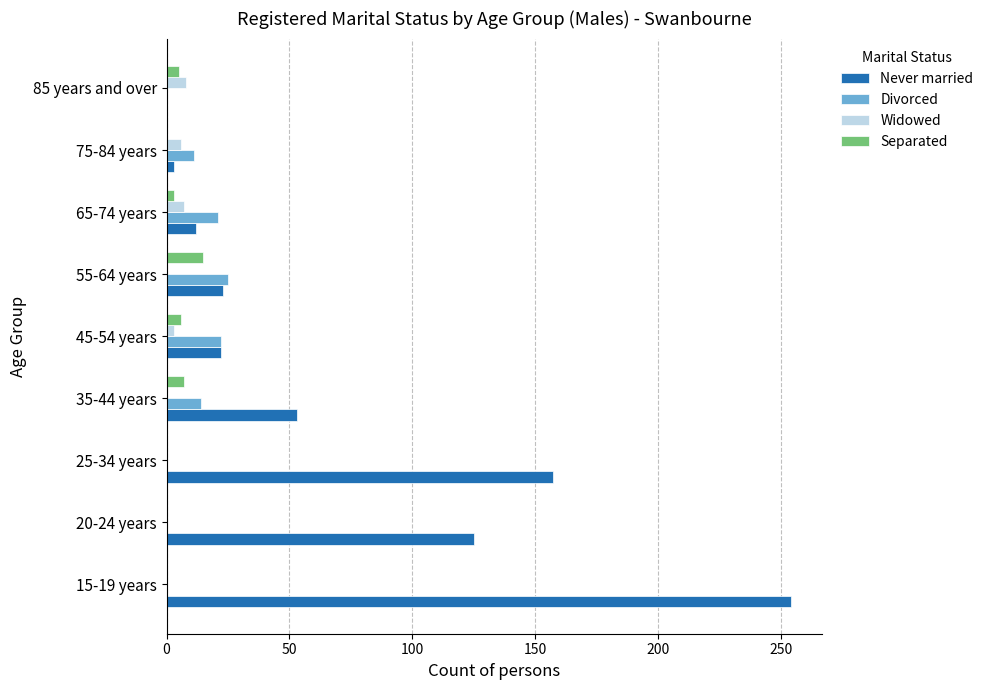

Which category has the highest value in the Never married series?

15-19 years